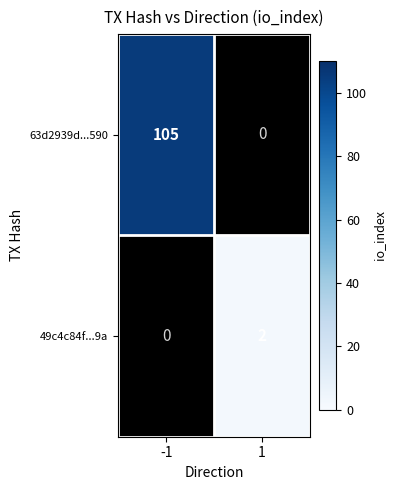

True or false: 49c4c84f...9a has a value of 1 at 1.

False